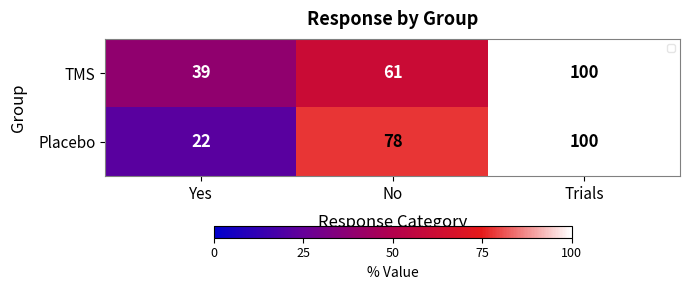

What is the difference between the second highest and minimum values in the Placebo series?

56